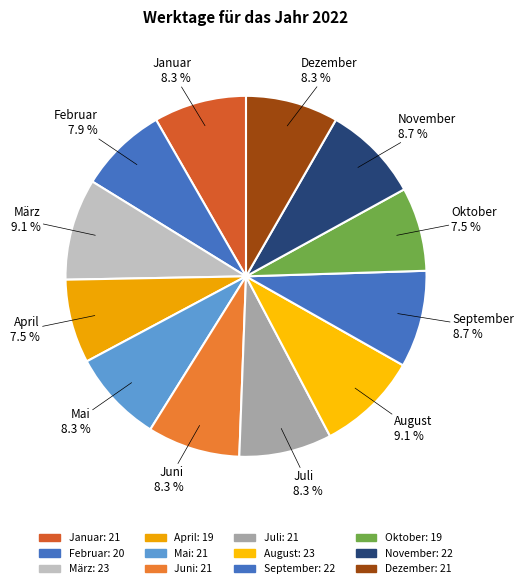

Is it true that September is 2% of the pie?

False